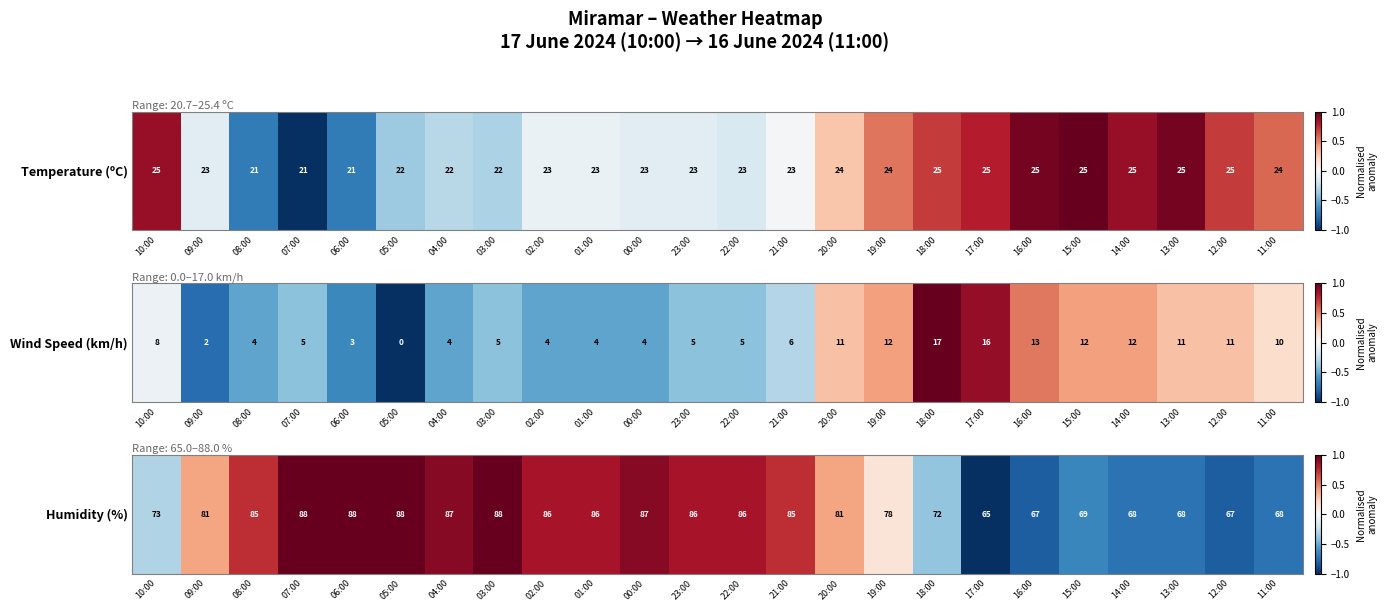

Which label corresponds to the largest value in the chart?

07:00